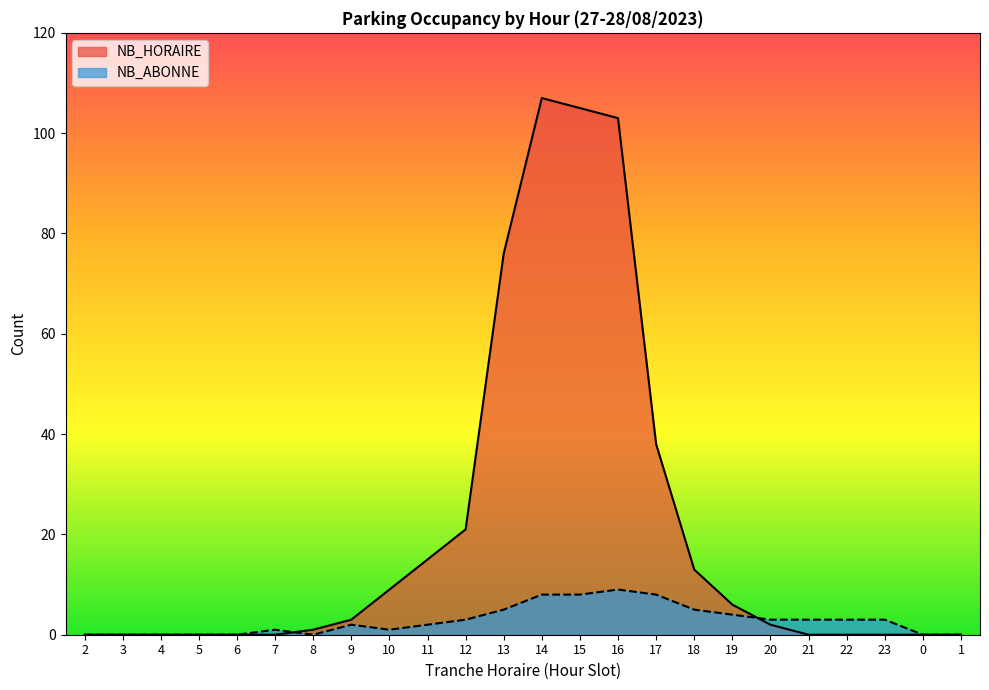

What is the label of the 11th point from the left?

12